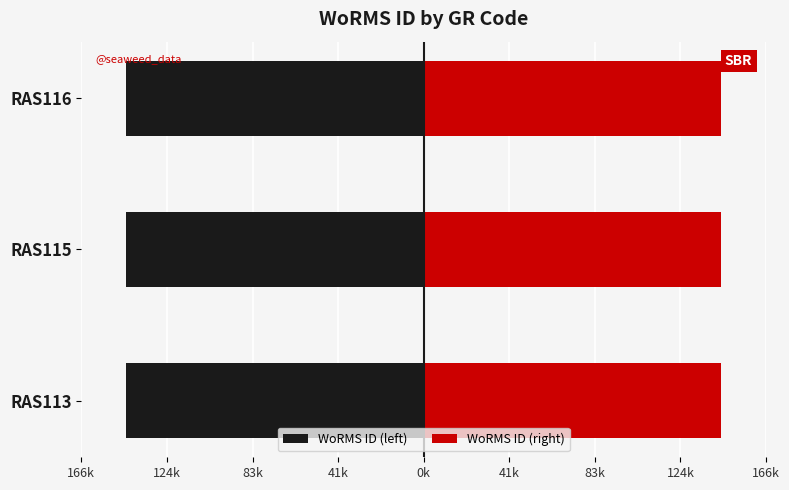

Reading right to left, transcribe all the data shown in this chart.

WoRMS ID (left): -144647	-144628	-144847
WoRMS ID (right): 144647	144628	144847